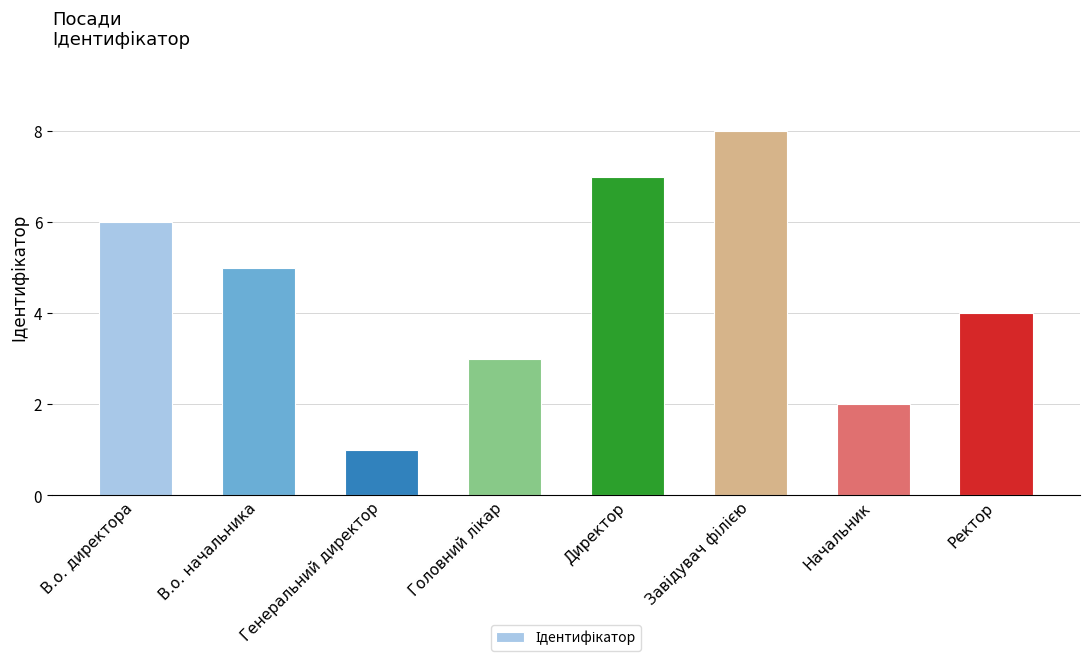

What is the sum of the values at Генеральний директор and В.о. директора?

7